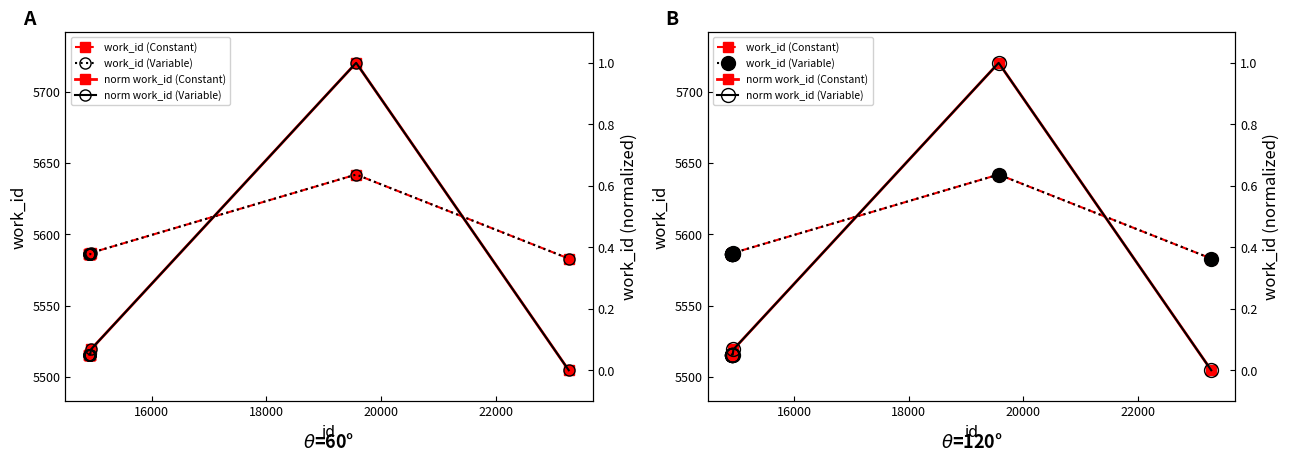

Count the number of data series in this chart.

4